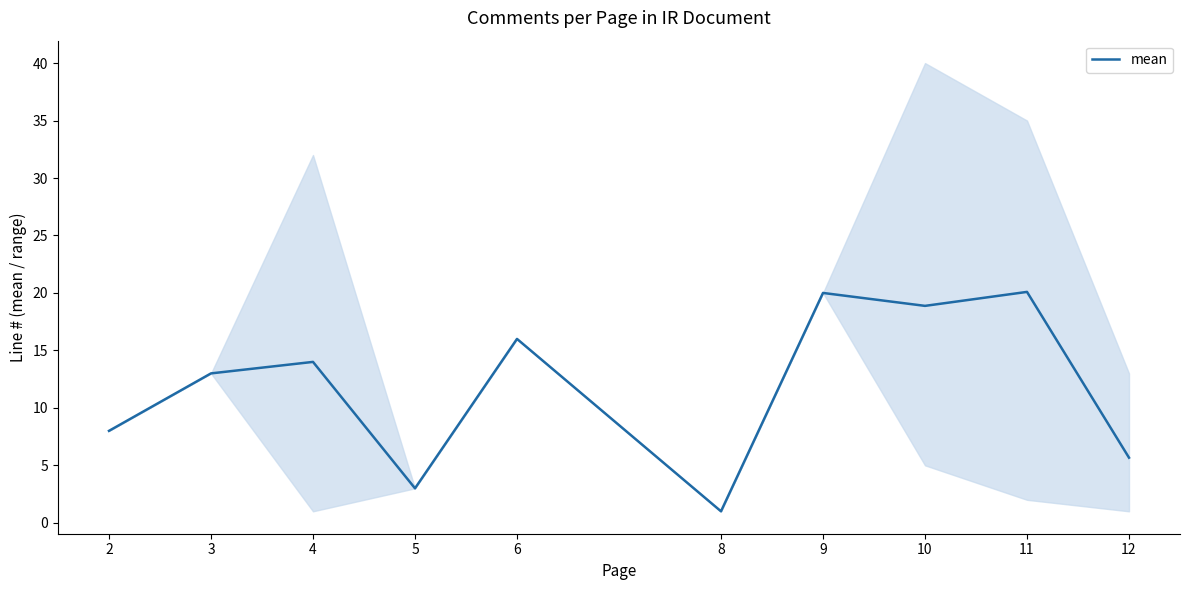

Which category has the lowest value across all series?

8